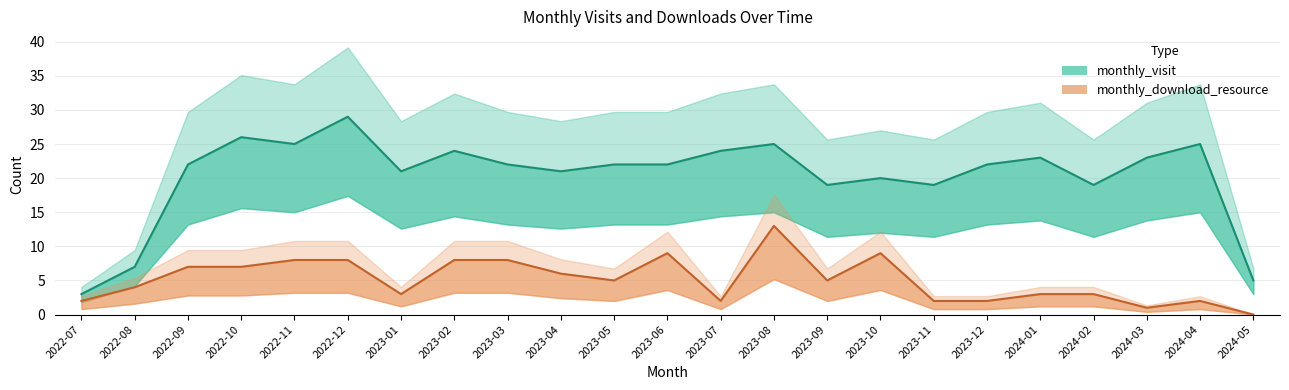

What is the average value of the monthly_visit series?

20